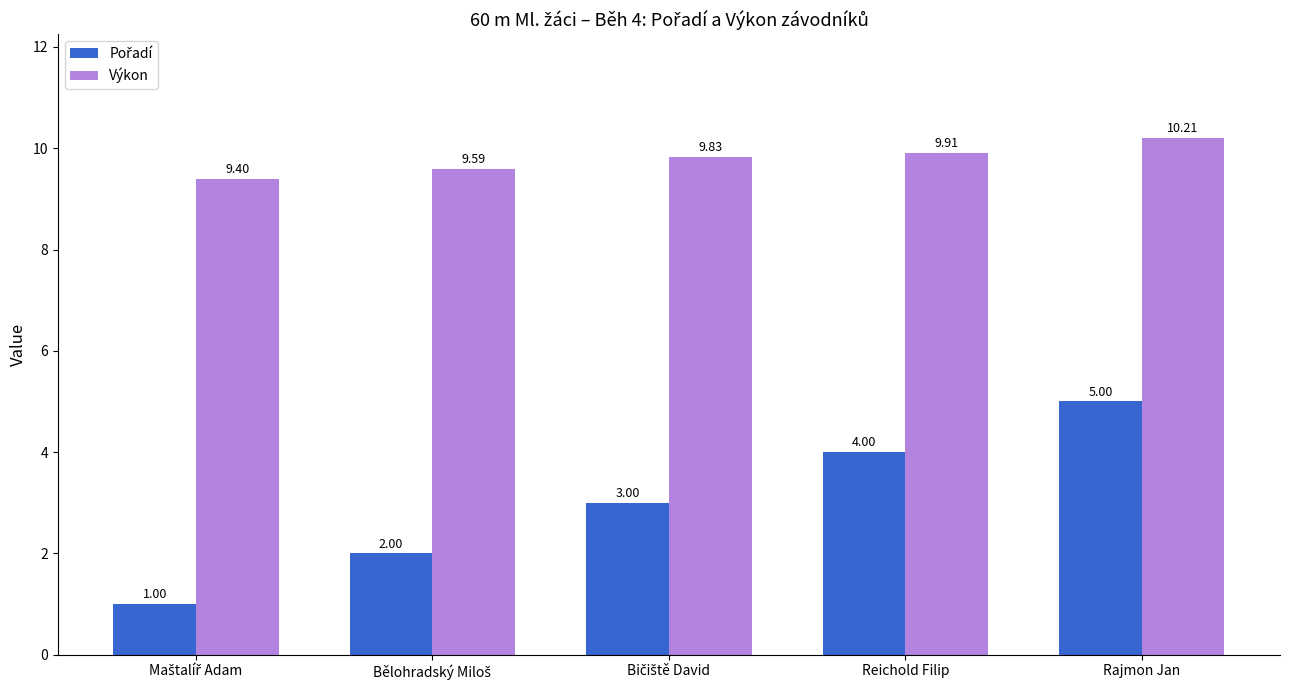

What is the difference between the second highest and second lowest values in the Výkon series?

0.3